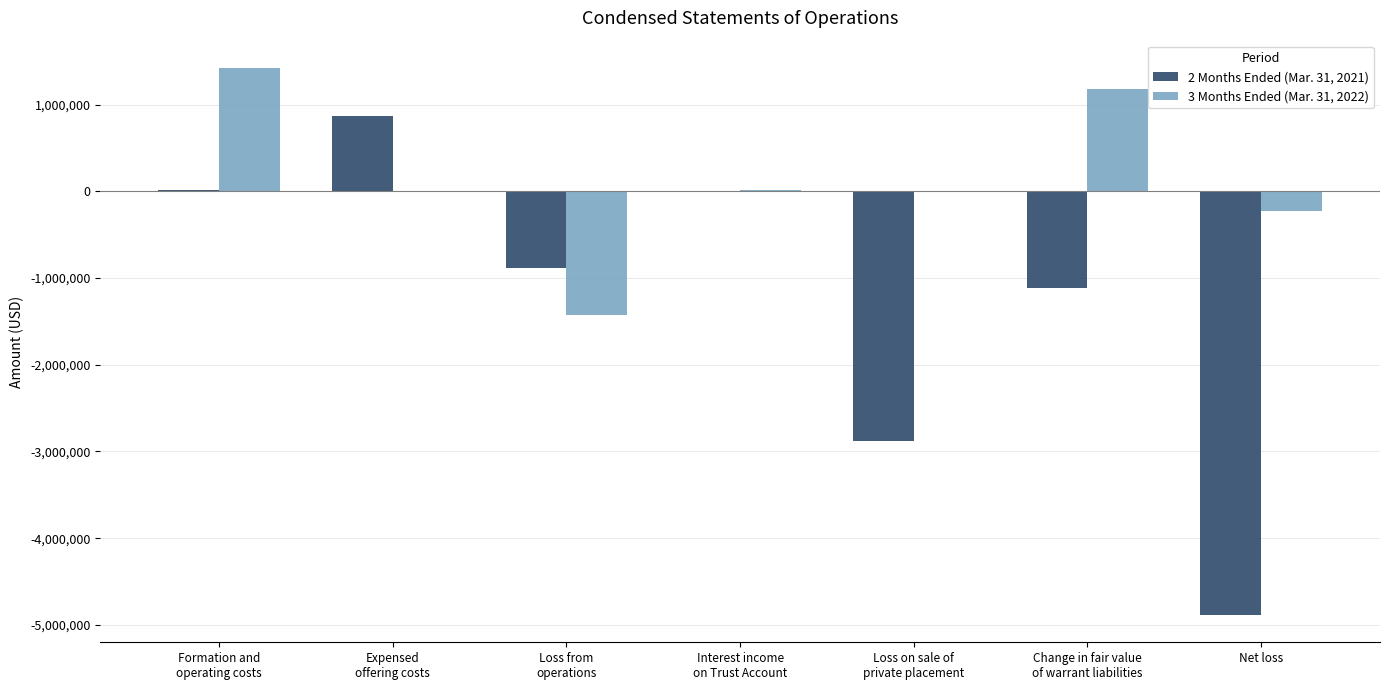

Which series has the largest total across all categories?

3 Months Ended (Mar. 31, 2022)